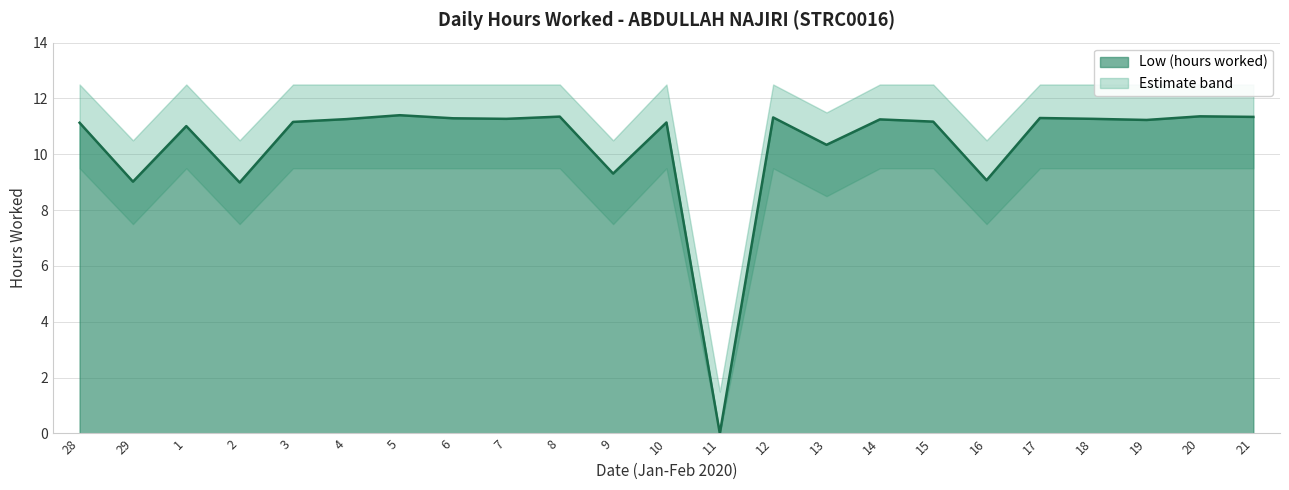

Reading left to right, list all the values displayed in this chart.

11.1	9.0	11.0	9.0	11.2	11.3	11.4	11.3	11.3	11.3	9.3	11.1	0.0	11.3	10.3	11.2	11.2	9.1	11.3	11.3	11.2	11.4	11.3